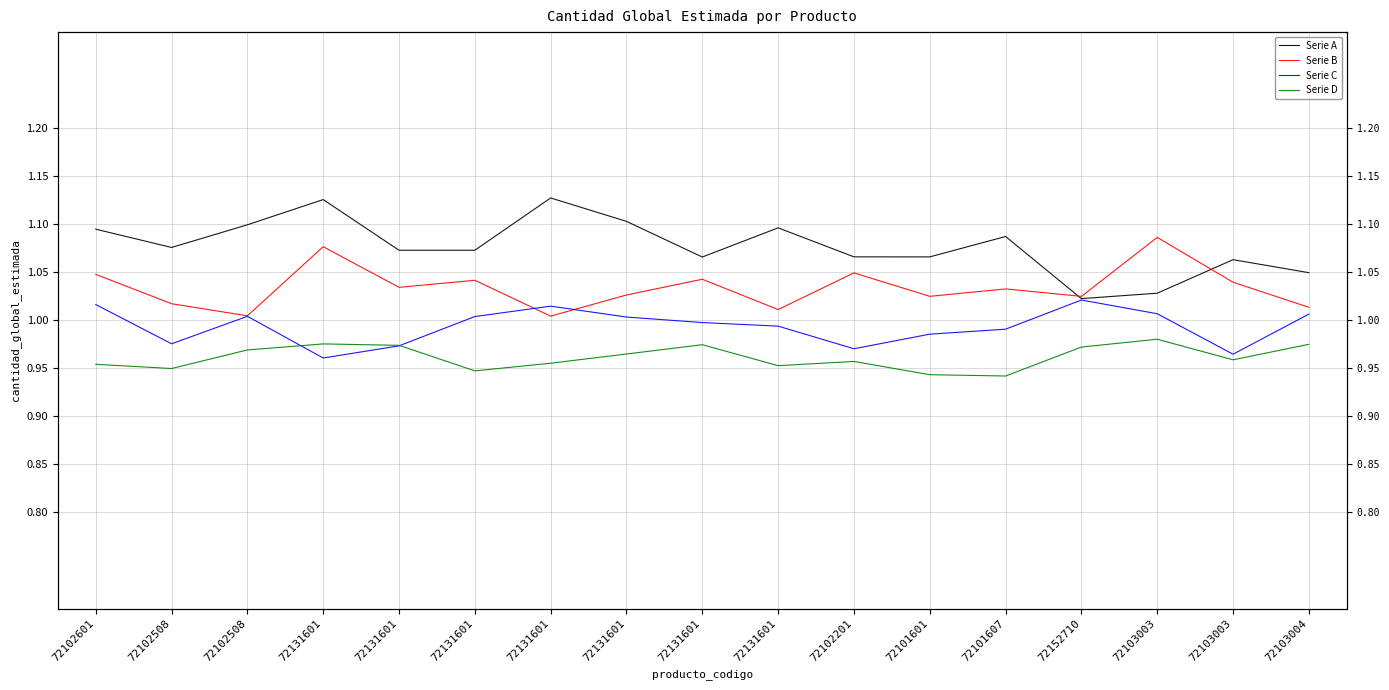

Where is the first local minimum for Serie C?

72102508